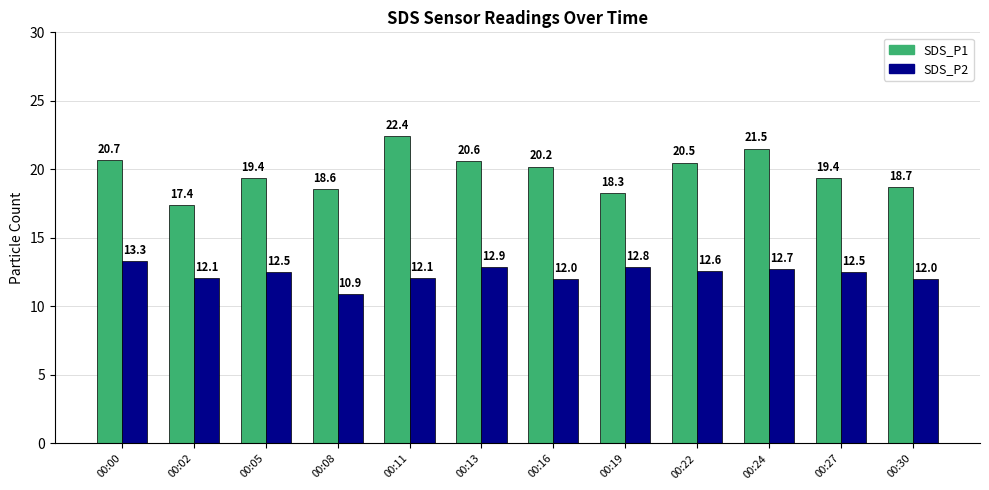

How many values in the SDS_P1 series exceed 20?

6